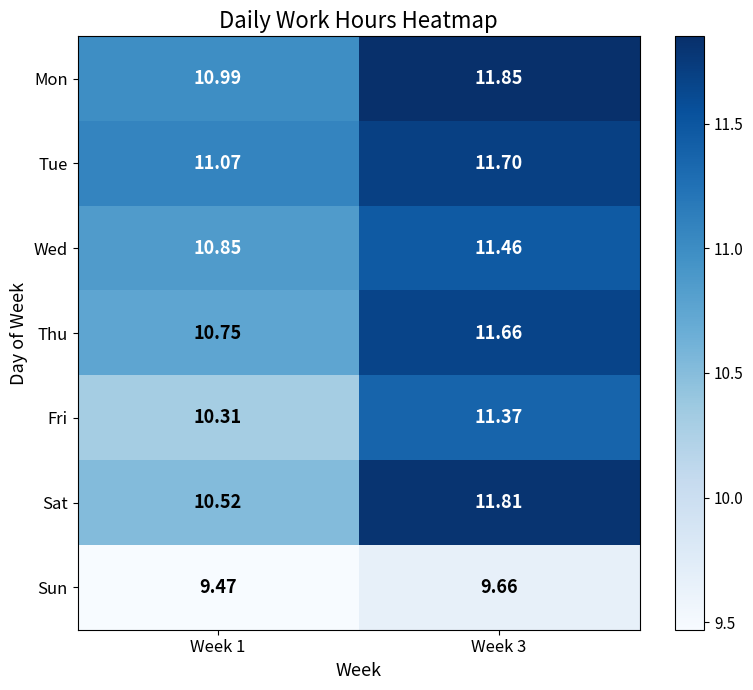

Is the value of Sat at Week 1 greater than the value of Wed at Week 1?

No